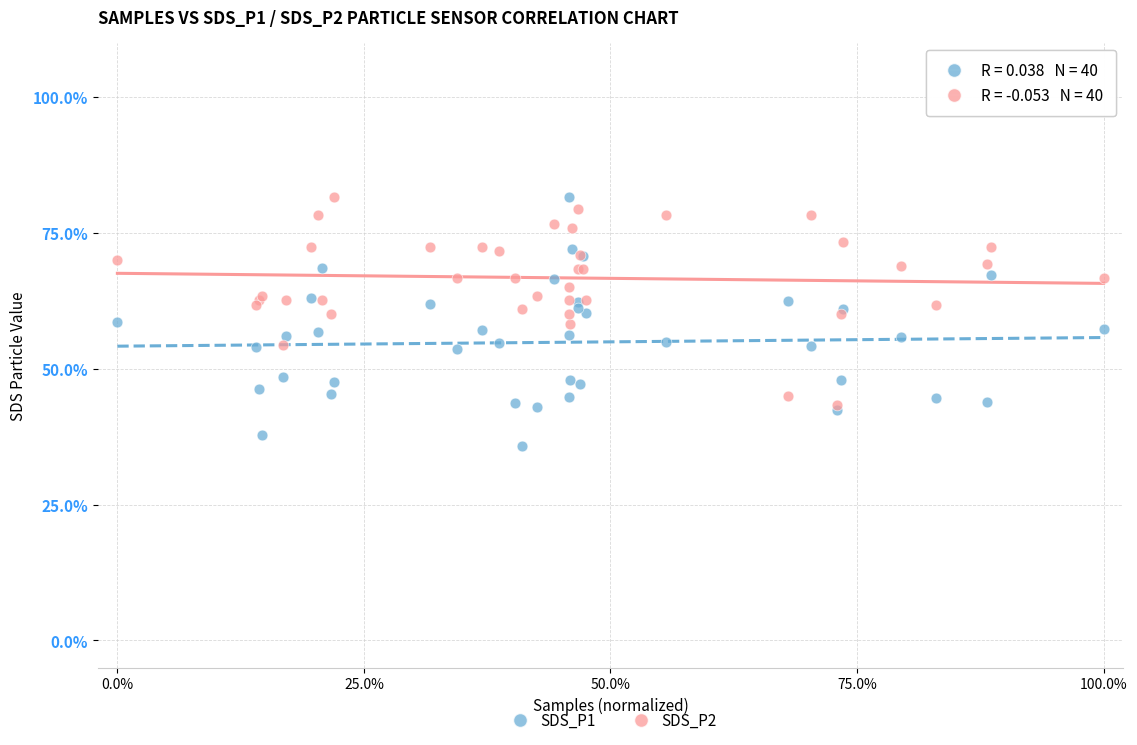

Which series reaches the minimum Y coordinate?

SDS_P1